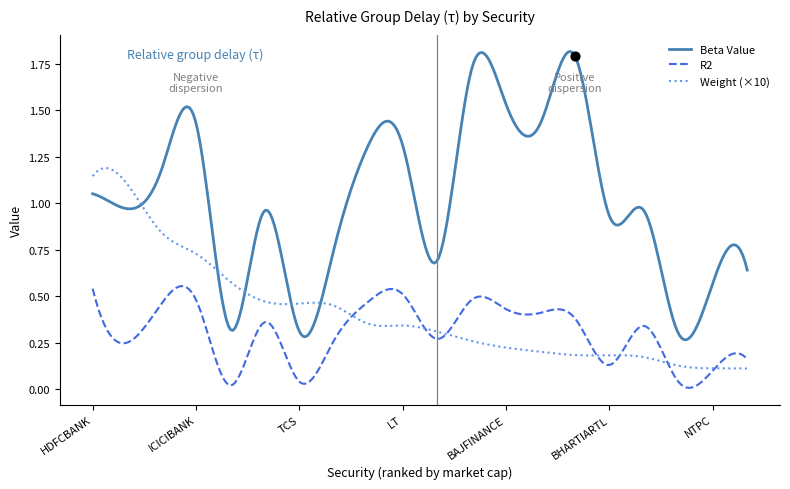

What is the total value across all series at BHARTIARTL?

1.1